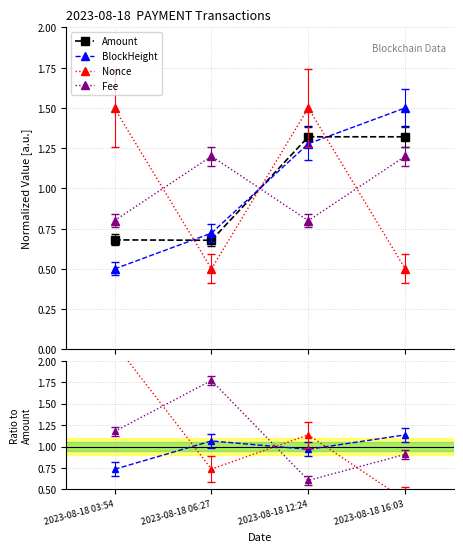

True or false: Fee has more than 0 interior local peaks.

True